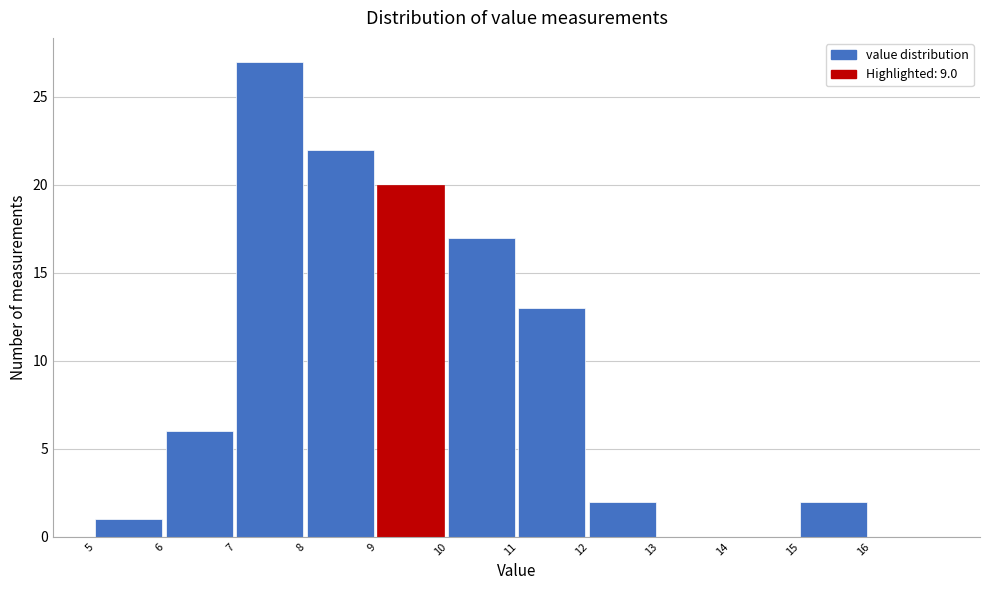

Reading left to right, transcribe this chart: for each bar, give the range it covers on the x-axis and its height. The values are not printed on the chart, so give them approximately, as read against the axis.

5 to 6: 1
6 to 7: 6
7 to 8: 27
8 to 9: 22
9 to 10: 20
10 to 11: 17
11 to 12: 13
12 to 13: 2
13 to 14: 0
14 to 15: 0
15 to 16: 2
16 to 17: 0